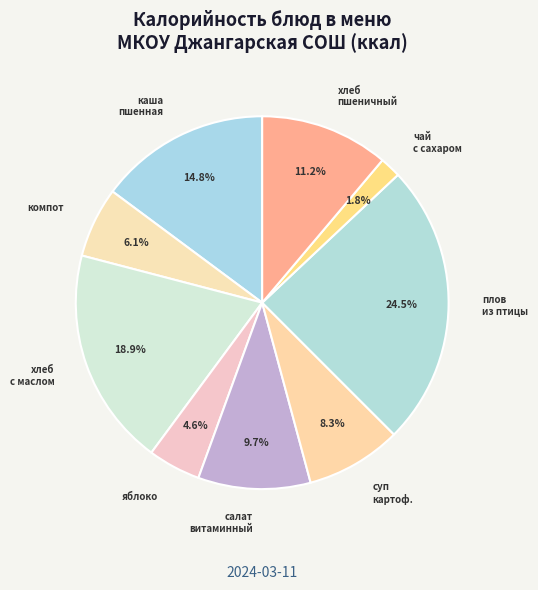

Count the number of slices in the pie.

9